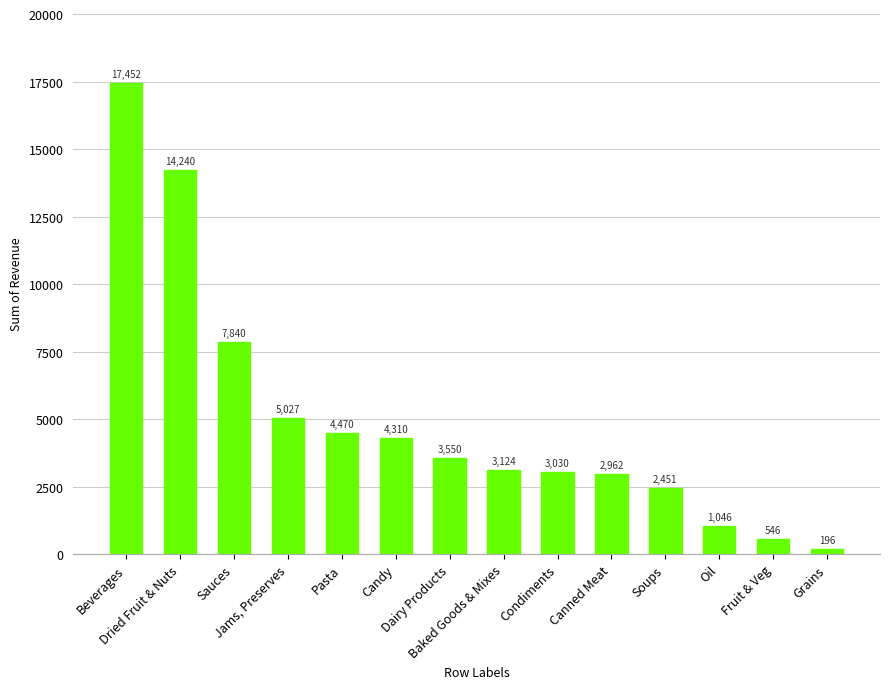

Does the chart contain stacked bars?

No